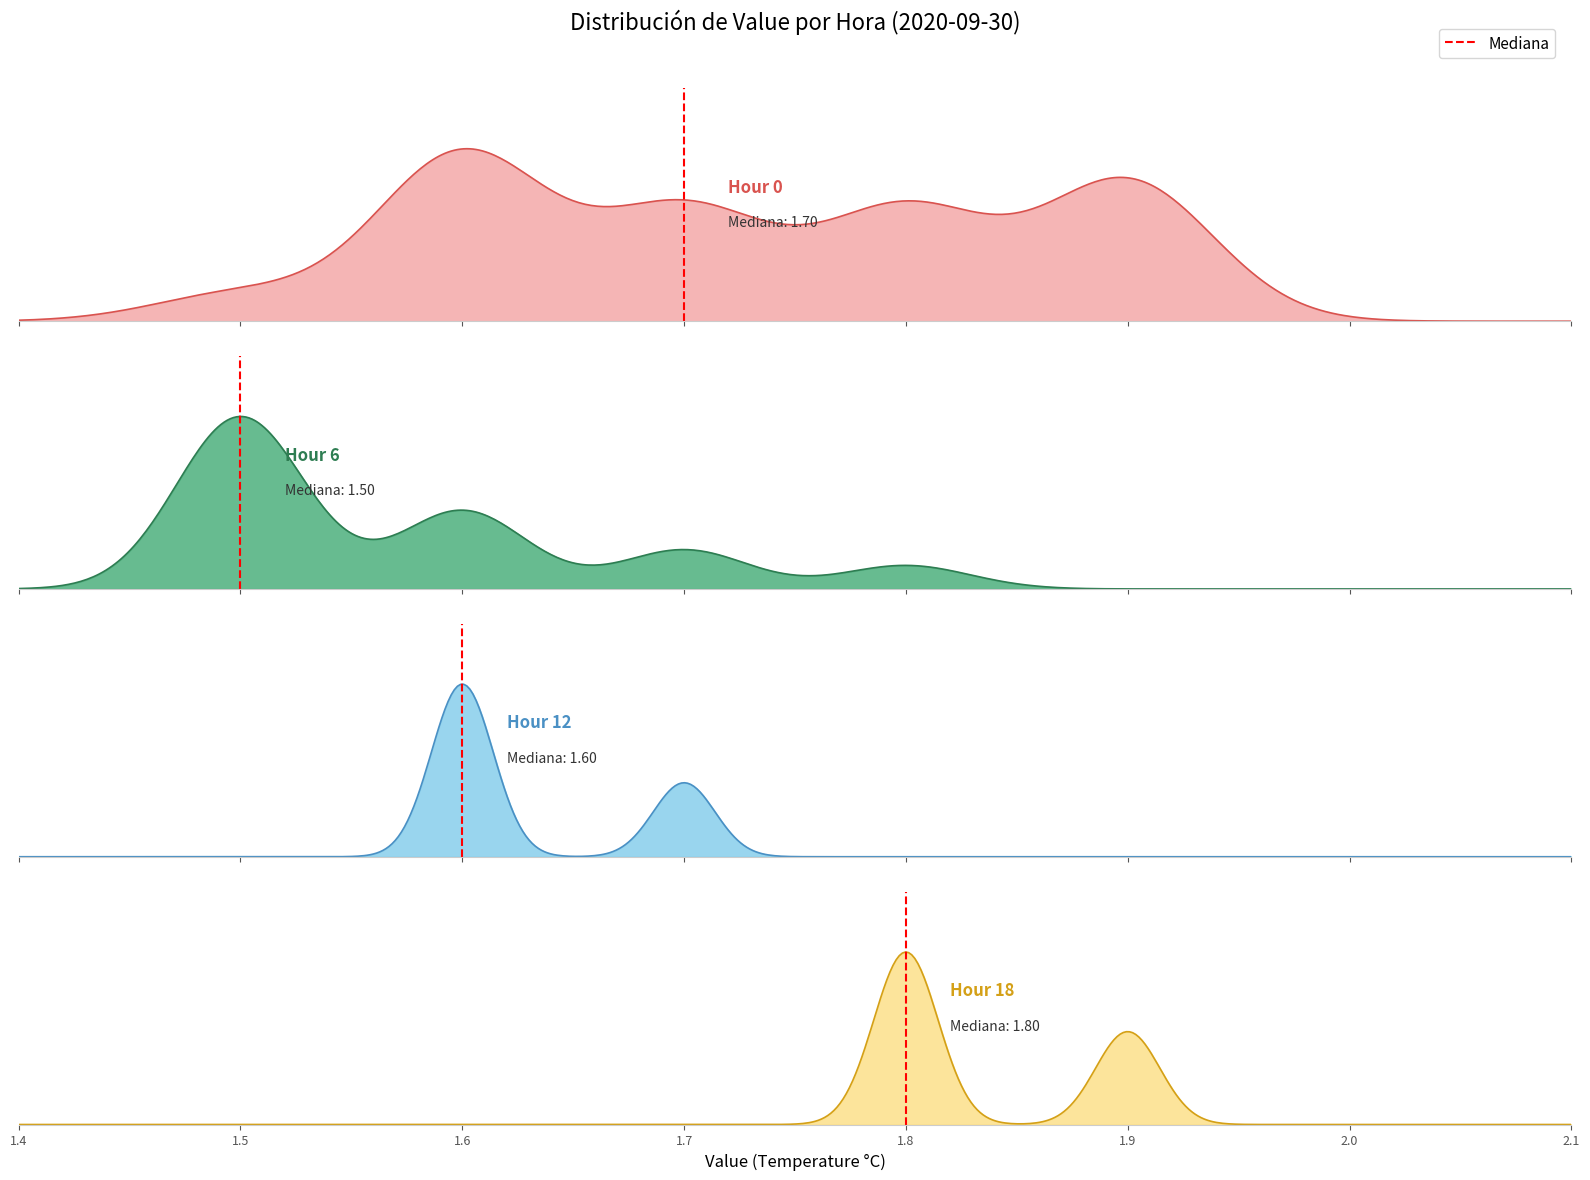

The chart shows a value of 1 at 1.5. True or false?

True